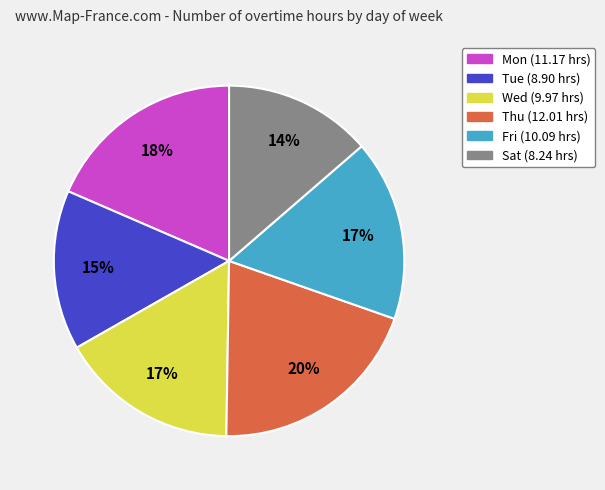

To the nearest percent, what percentage of the pie is Thu?

20%